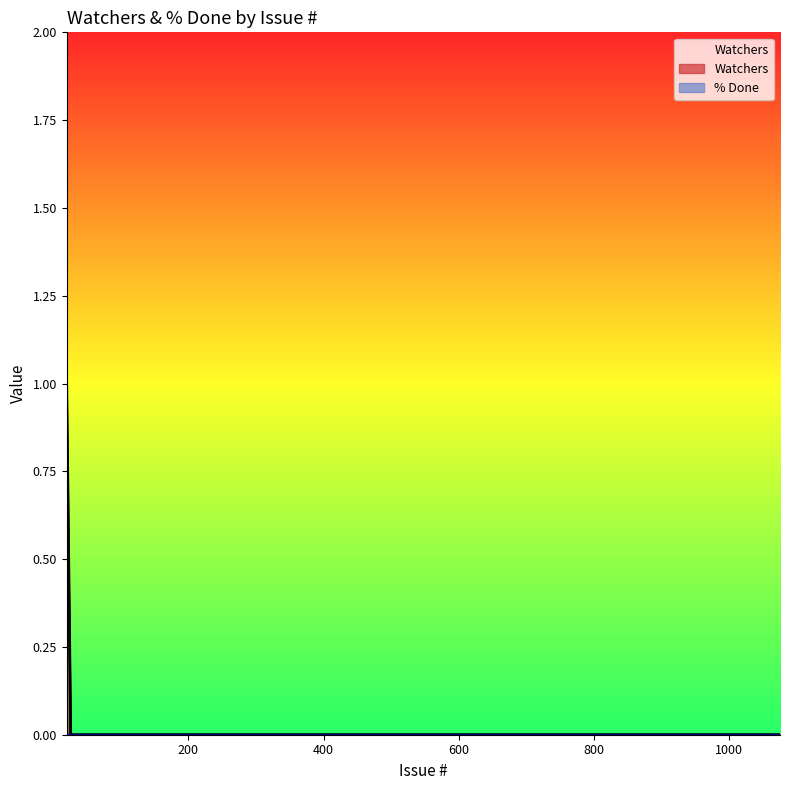

Count the number of values greater than 0.

1